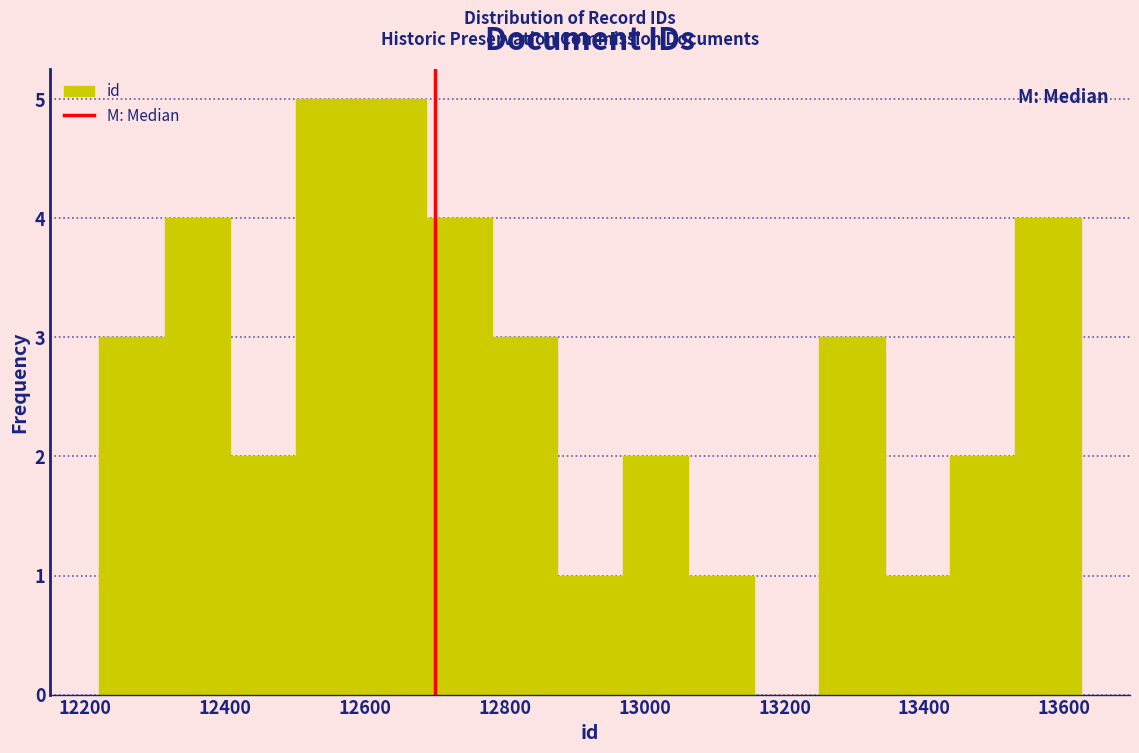

Reading left to right, list every bar in this chart as the range it spans on the x-axis followed by its height. Neither the bar edges nor the heights are printed on the chart, so give them approximately, as read against the axes.

12220 to 12320: 3
12320 to 12400: 4
12400 to 12500: 2
12500 to 12600: 5
12600 to 12680: 5
12680 to 12780: 4
12780 to 12880: 3
12880 to 12960: 1
12960 to 13060: 2
13060 to 13160: 1
13160 to 13240: 0
13240 to 13340: 3
13340 to 13440: 1
13440 to 13540: 2
13540 to 13620: 4